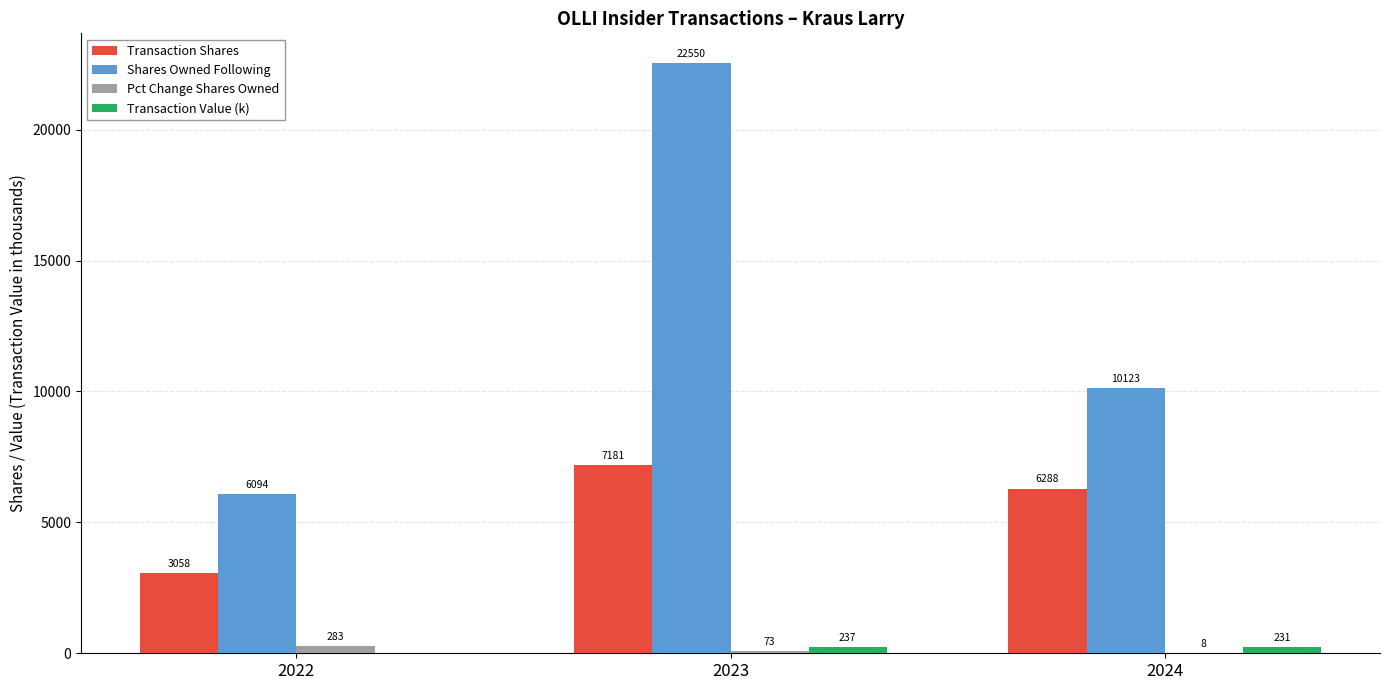

What is the total value across all series at 2022?

9435.0